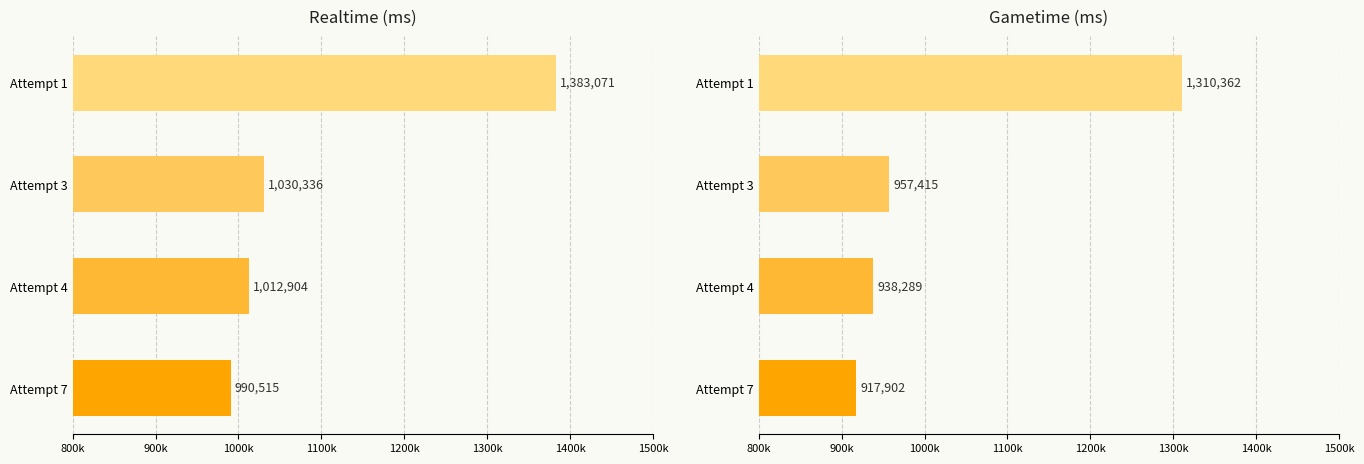

Does the chart contain stacked bars?

No